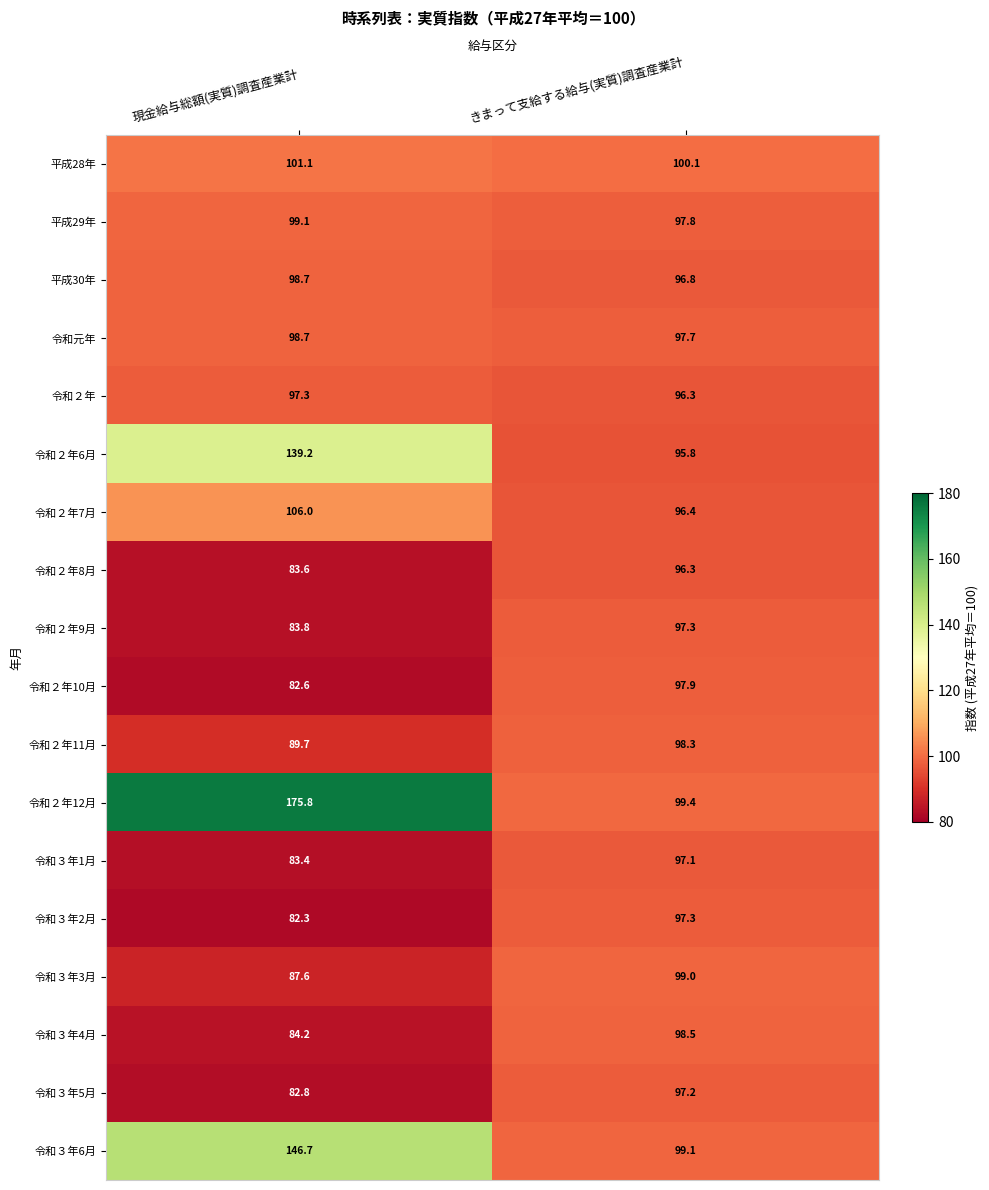

Which series has the largest range (max minus min)?

令和２年12月